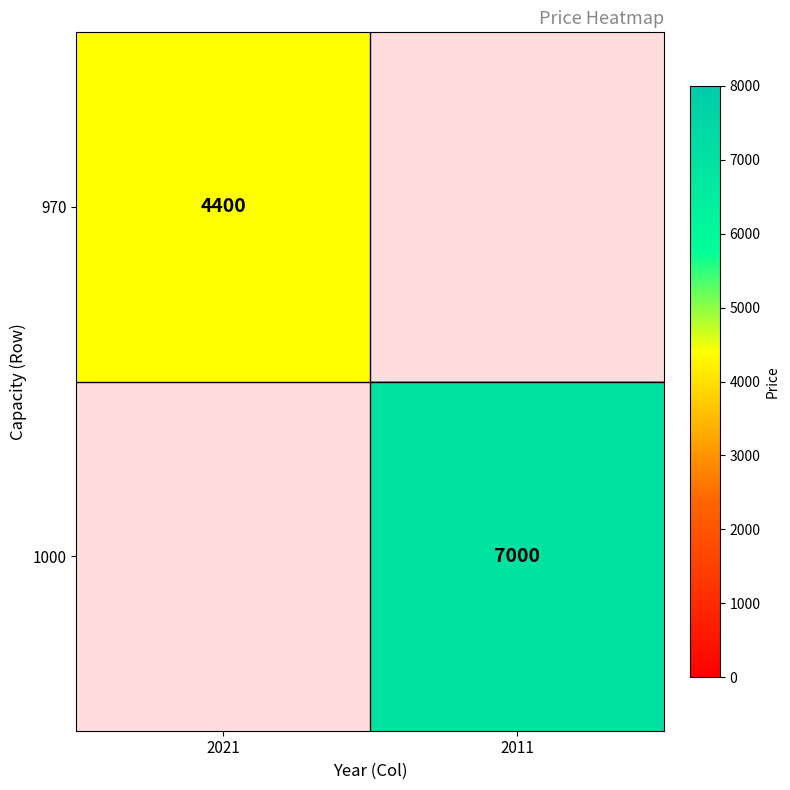

True or false: 970 has a value of 6986 at 2021.

False